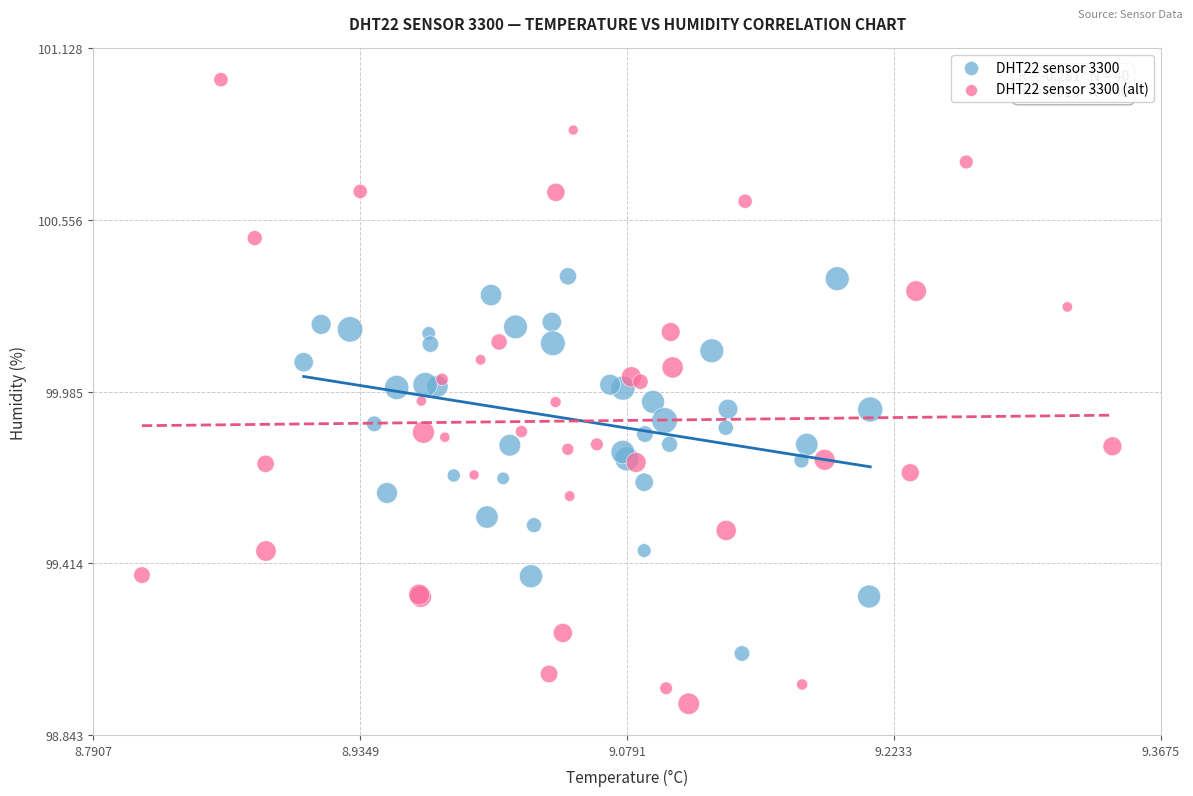

Which series has the widest spread of Y values?

DHT22 sensor 3300 (alt)